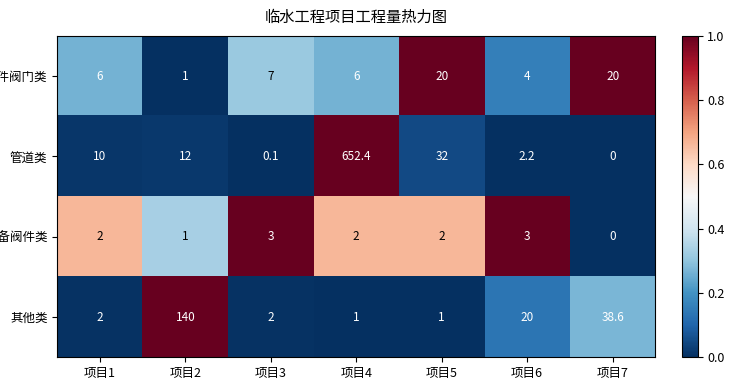

At which label is 设备阀件类 closest to 1?

项目2